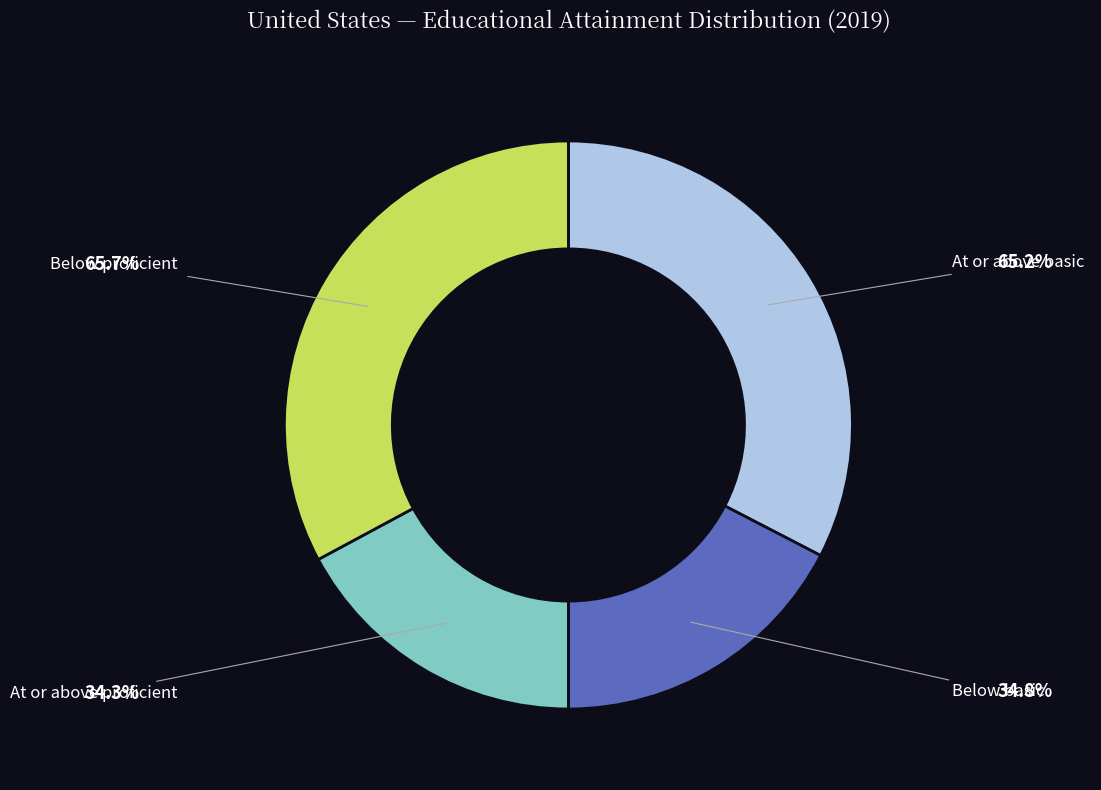

Does any single category account for the majority?

No